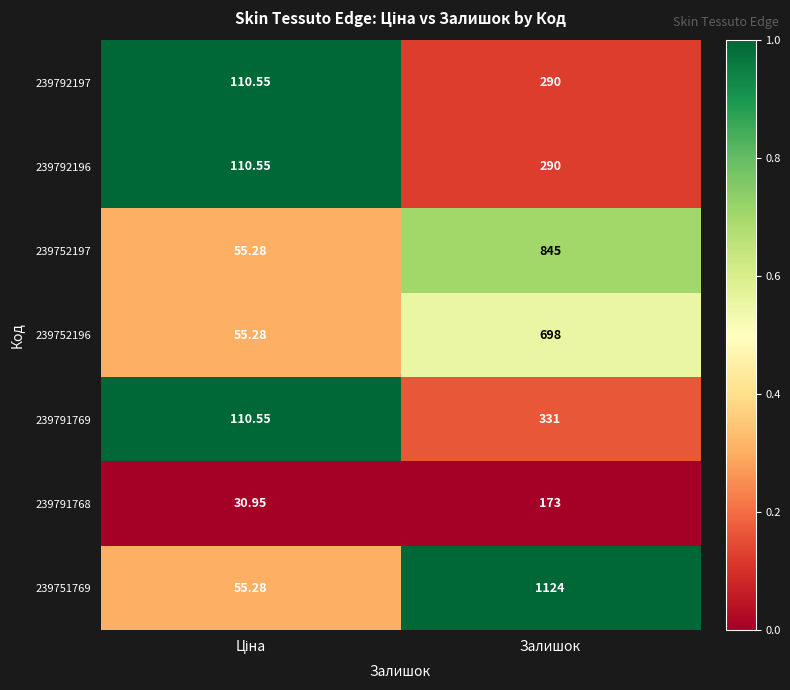

Which category has the highest value in the 239752196 series?

Залишок